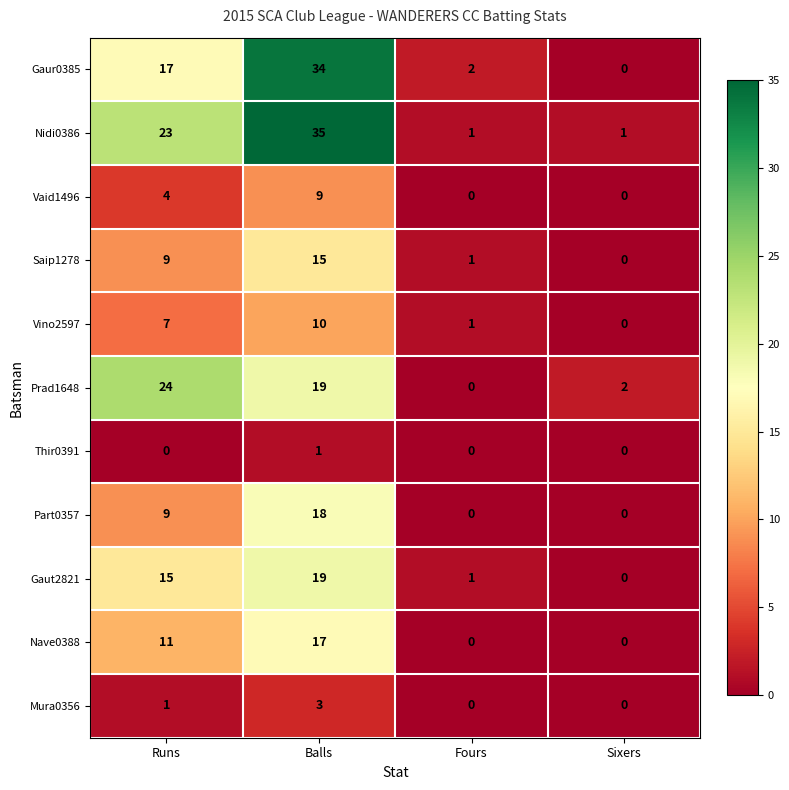

What is the total value across all series at Runs?

120